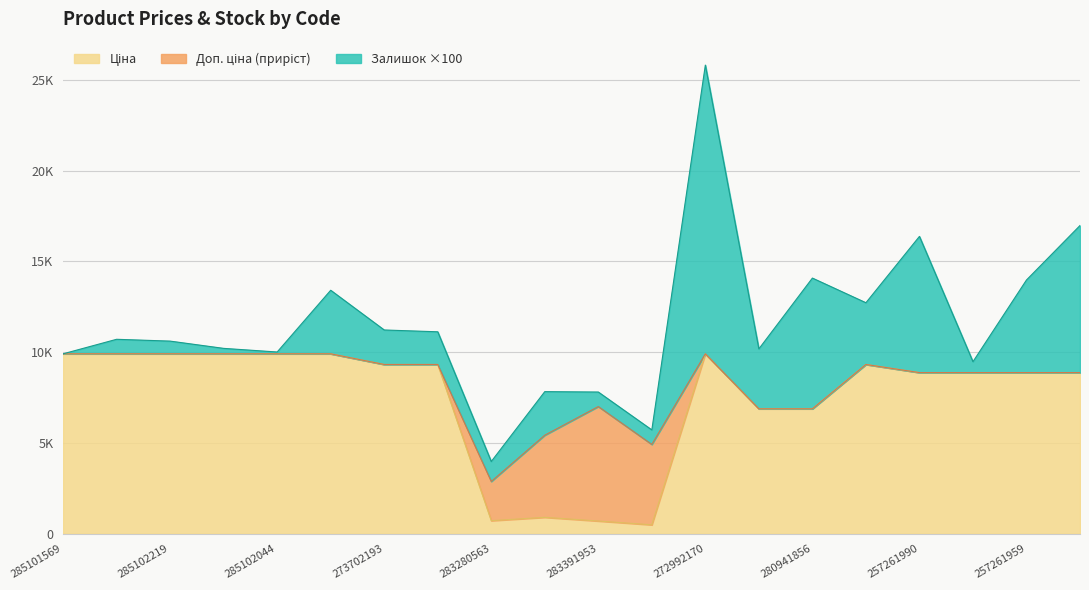

What is the difference between the Ціна values at 285102044 and 283280563?

9188.9